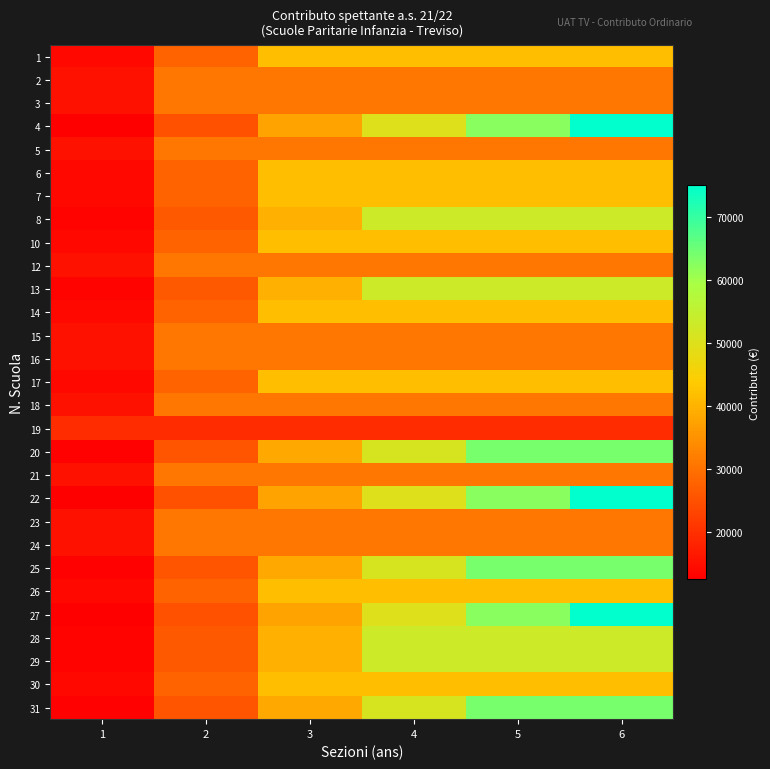

Reading left to right, extract all data points from this chart.

1: 1=13889.0	2=27778.1	3=41667.1	4=41667.1	5=41667.1	6=41667.1
2: 1=15284.8	2=30569.5	3=30569.5	4=30569.5	5=30569.5	6=30569.5
3: 1=15284.8	2=30569.5	3=30569.5	4=30569.5	5=30569.5	6=30569.5
4: 1=12493.3	2=24986.7	3=37480.0	4=49973.3	5=62466.7	6=74960.0
5: 1=15284.8	2=30569.5	3=30569.5	4=30569.5	5=30569.5	6=30569.5
6: 1=13889.0	2=27778.1	3=41667.1	4=41667.1	5=41667.1	6=41667.1
7: 1=13889.0	2=27778.1	3=41667.1	4=41667.1	5=41667.1	6=41667.1
8: 1=13191.2	2=26382.4	3=39573.6	4=52764.7	5=52764.7	6=52764.7
10: 1=13889.0	2=27778.1	3=41667.1	4=41667.1	5=41667.1	6=41667.1
12: 1=15284.8	2=30569.5	3=30569.5	4=30569.5	5=30569.5	6=30569.5
13: 1=13191.2	2=26382.4	3=39573.6	4=52764.7	5=52764.7	6=52764.7
14: 1=13889.0	2=27778.1	3=41667.1	4=41667.1	5=41667.1	6=41667.1
15: 1=15284.8	2=30569.5	3=30569.5	4=30569.5	5=30569.5	6=30569.5
16: 1=15284.8	2=30569.5	3=30569.5	4=30569.5	5=30569.5	6=30569.5
17: 1=13889.0	2=27778.1	3=41667.1	4=41667.1	5=41667.1	6=41667.1
18: 1=15284.8	2=30569.5	3=30569.5	4=30569.5	5=30569.5	6=30569.5
19: 1=19471.9	2=19471.9	3=19471.9	4=19471.9	5=19471.9	6=19471.9
20: 1=12772.5	2=25544.9	3=38317.4	4=51089.9	5=63862.4	6=63862.4
21: 1=15284.8	2=30569.5	3=30569.5	4=30569.5	5=30569.5	6=30569.5
22: 1=12493.3	2=24986.7	3=37480.0	4=49973.3	5=62466.7	6=74960.0
23: 1=15284.8	2=30569.5	3=30569.5	4=30569.5	5=30569.5	6=30569.5
24: 1=15284.8	2=30569.5	3=30569.5	4=30569.5	5=30569.5	6=30569.5
25: 1=12772.5	2=25544.9	3=38317.4	4=51089.9	5=63862.4	6=63862.4
26: 1=13889.0	2=27778.1	3=41667.1	4=41667.1	5=41667.1	6=41667.1
27: 1=12493.3	2=24986.7	3=37480.0	4=49973.3	5=62466.7	6=74960.0
28: 1=13191.2	2=26382.4	3=39573.6	4=52764.7	5=52764.7	6=52764.7
29: 1=13191.2	2=26382.4	3=39573.6	4=52764.7	5=52764.7	6=52764.7
30: 1=13889.0	2=27778.1	3=41667.1	4=41667.1	5=41667.1	6=41667.1
31: 1=12772.5	2=25544.9	3=38317.4	4=51089.9	5=63862.4	6=63862.4